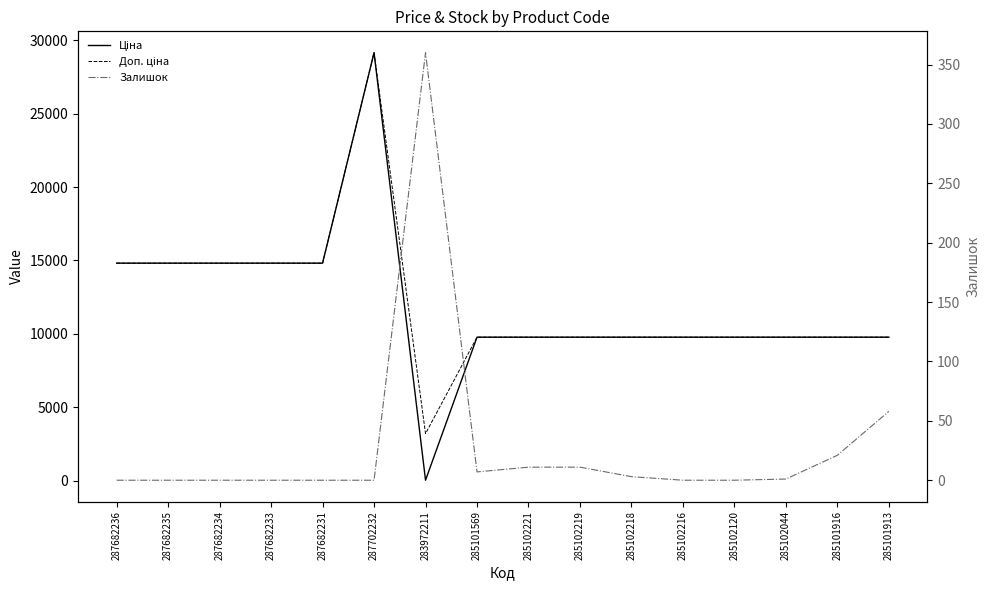

At which category does the chart reach its minimum across all series?

287682236